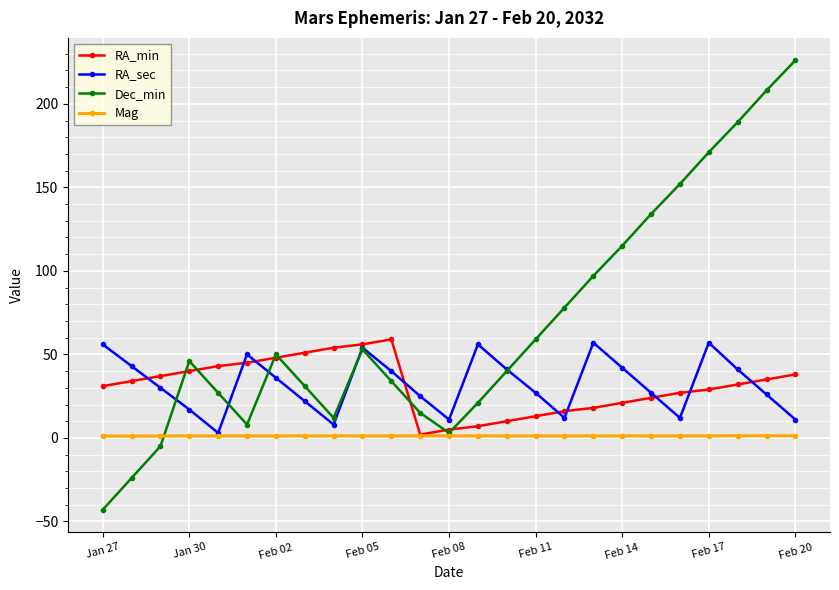

What is the value of the RA_min point at the 3rd from the left?

37.0